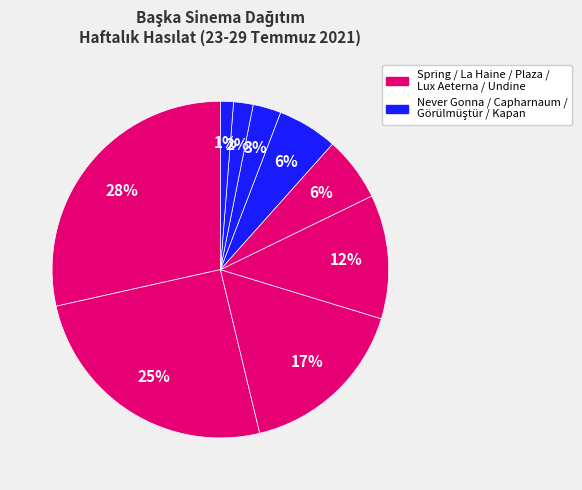

How many segments does this pie chart have?

9